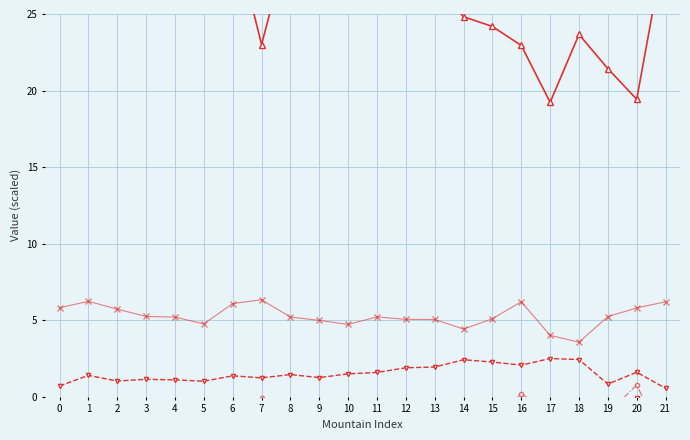

Reading left to right, list all the values displayed in this chart.

Altitude (scaled): 30.1	30.6	30.6	30.8	28.4	28.6	30.6	23.0	30.1	29.8	29.1	29.9	29.1	27.0	24.8	24.2	22.9	19.2	23.7	21.4	19.4	29.8
Latitude (scaled): 0.7	1.4	1.0	1.1	1.1	1.0	1.4	1.2	1.5	1.3	1.5	1.6	1.9	1.9	2.4	2.3	2.1	2.5	2.4	0.8	1.6	0.6
Longitude (scaled): -8.0	-7.3	-8.6	-9.9	-8.3	-9.5	-7.7	-1.4	-9.6	-9.9	-10.0	-9.4	-9.2	-7.6	-7.6	-5.4	-1.7	-4.4	-8.8	-3.0	-0.1	-6.8
Combo Lat+Lon: -3.7	-3.0	-3.8	-4.4	-3.6	-4.3	-3.2	-0.1	-4.1	-4.3	-4.2	-3.9	-3.6	-2.8	-2.6	-1.6	0.2	-0.9	-3.2	-1.1	0.8	-3.1
Combo Alt+Lon: 5.8	6.2	5.7	5.2	5.2	4.8	6.1	6.3	5.2	5.0	4.7	5.2	5.1	5.0	4.4	5.1	6.2	4.0	3.6	5.2	5.8	6.2